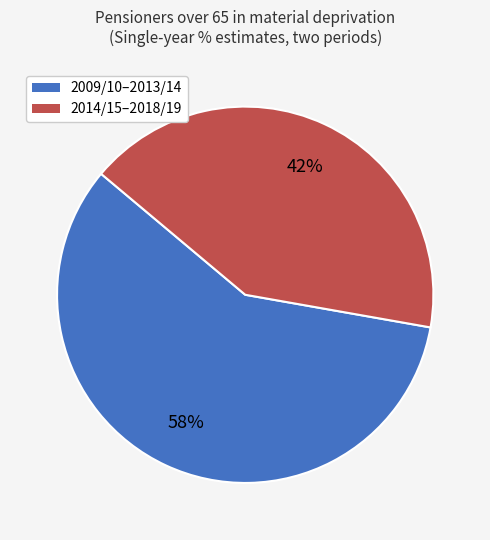

Is the sum of 2014/15–2018/19 and 2009/10–2013/14 greater than half?

Yes